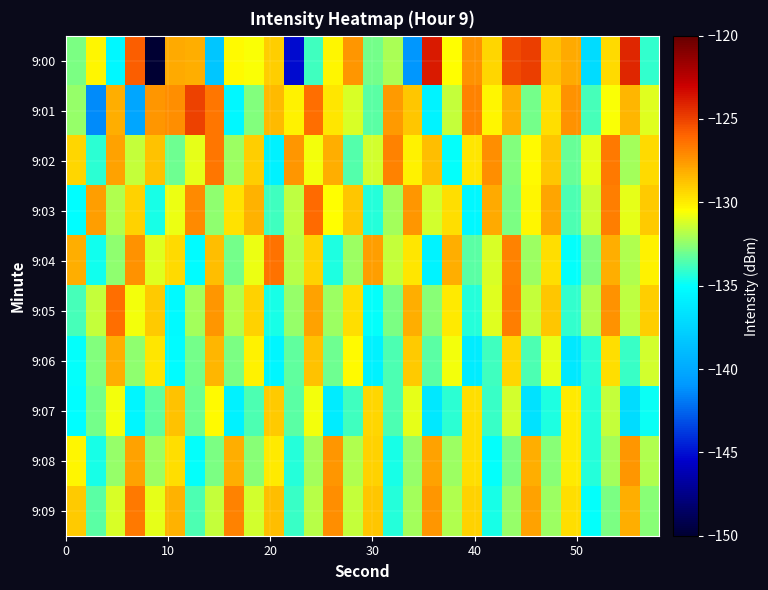

Reading left to right, what are all the values shown in this chart?

9:00: -132.8	-130.2	-135.4	-125.8	-150.2	-128.1	-128.2	-138.3	-130.3	-130.6	-129.0	-145.1	-133.9	-130.2	-127.4	-132.9	-132.0	-141.0	-123.8	-130.5	-127.3	-129.3	-125.2	-124.9	-128.8	-128.0	-137.0	-129.5	-124.1	-134.2
9:01: -132.4	-141.4	-128.1	-140.2	-127.5	-127.2	-124.9	-126.4	-135.4	-132.7	-128.5	-130.1	-126.3	-129.8	-131.2	-133.4	-127.6	-128.9	-135.7	-131.5	-126.8	-130.3	-128.1	-132.9	-129.5	-127.3	-133.8	-130.6	-128.4	-131.1
9:02: -129.3	-134.2	-127.8	-131.6	-128.7	-133.1	-130.9	-126.5	-132.3	-129.1	-135.8	-127.4	-130.7	-128.2	-133.5	-131.3	-126.9	-130.1	-128.6	-134.9	-129.8	-127.2	-132.7	-130.4	-128.8	-133.2	-131.0	-126.6	-132.1	-129.4
9:03: -135.1	-127.7	-131.9	-129.2	-134.6	-130.8	-127.1	-132.5	-129.7	-128.3	-133.9	-131.7	-126.2	-130.5	-128.9	-134.3	-132.1	-127.5	-131.3	-129.6	-135.4	-128.0	-132.8	-130.2	-127.9	-133.6	-131.4	-126.7	-130.9	-129.0
9:04: -128.1	-134.7	-132.5	-127.3	-131.1	-129.4	-135.2	-128.6	-133.0	-130.8	-126.4	-131.8	-129.2	-134.5	-132.3	-127.7	-131.5	-129.8	-135.6	-128.2	-133.4	-131.2	-126.8	-132.2	-129.6	-134.9	-132.7	-128.1	-131.9	-130.1
9:05: -133.8	-131.6	-126.3	-130.7	-129.0	-135.3	-132.1	-127.5	-131.9	-129.2	-134.6	-132.4	-127.8	-132.2	-129.5	-135.0	-132.8	-128.2	-132.6	-129.9	-134.3	-131.1	-126.7	-131.5	-128.9	-134.1	-131.9	-127.3	-131.7	-129.1
9:06: -134.9	-132.7	-128.1	-132.5	-129.8	-135.2	-133.0	-128.4	-132.8	-130.1	-135.5	-133.3	-128.7	-133.1	-130.4	-135.8	-133.6	-129.0	-133.4	-130.7	-136.1	-133.9	-129.3	-133.7	-131.0	-136.4	-134.2	-129.6	-134.0	-131.3
9:07: -135.1	-132.9	-130.7	-135.5	-133.3	-128.7	-133.1	-130.4	-135.8	-133.6	-129.0	-133.4	-130.7	-136.1	-133.9	-129.3	-133.7	-131.0	-136.4	-134.2	-129.6	-134.0	-131.3	-136.7	-134.5	-129.9	-134.3	-131.6	-137.0	-134.8
9:08: -130.2	-134.6	-132.4	-127.8	-132.2	-129.5	-135.0	-132.8	-128.2	-132.6	-129.9	-134.3	-132.1	-127.5	-131.9	-129.2	-134.6	-132.4	-127.8	-132.2	-129.5	-135.0	-132.8	-128.2	-132.6	-129.9	-134.3	-132.1	-127.5	-131.9
9:09: -129.0	-133.4	-131.2	-126.6	-131.0	-128.3	-133.7	-131.5	-126.9	-131.3	-128.6	-134.0	-131.8	-127.2	-131.6	-128.9	-134.3	-132.1	-127.5	-131.9	-129.2	-134.6	-132.4	-127.8	-132.2	-129.5	-135.0	-132.8	-128.2	-132.6